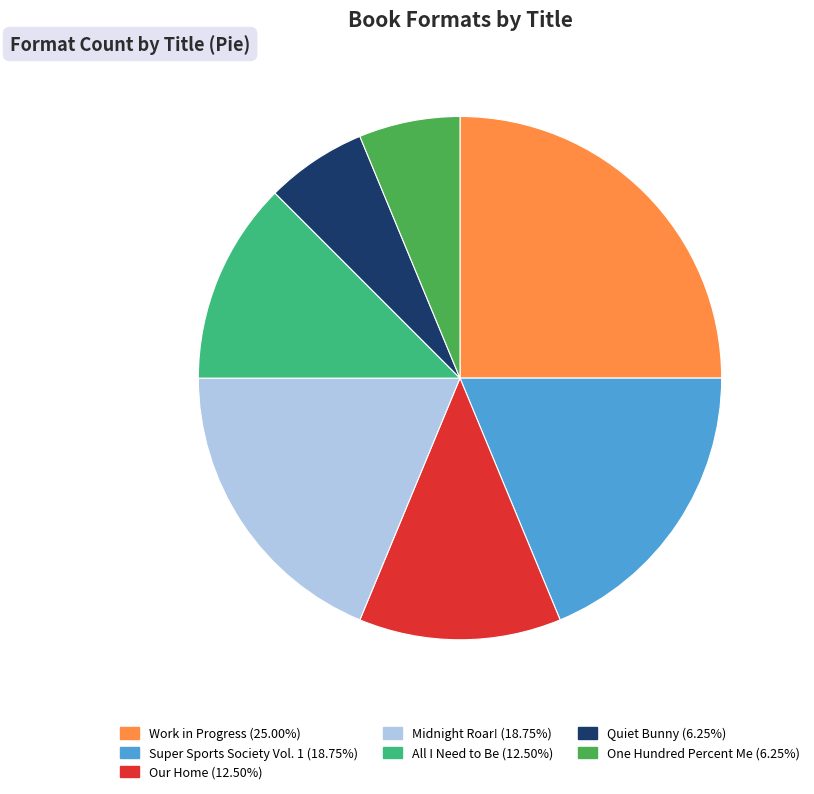

Do Work in Progress and Our Home together represent more than half of the pie?

No